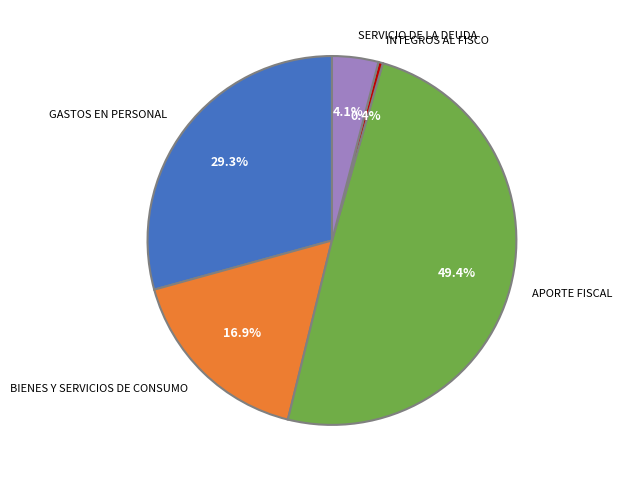

To the nearest percent, what is the difference between the INTEGROS AL FISCO and GASTOS EN PERSONAL slice percentages?

29%